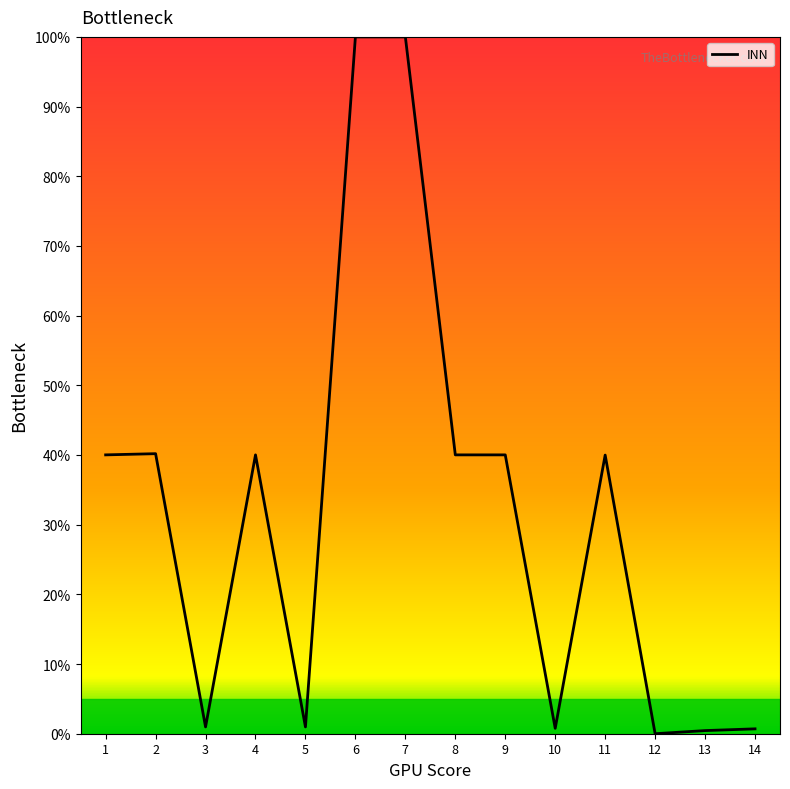

What is the difference between the maximum and minimum values?

100.0